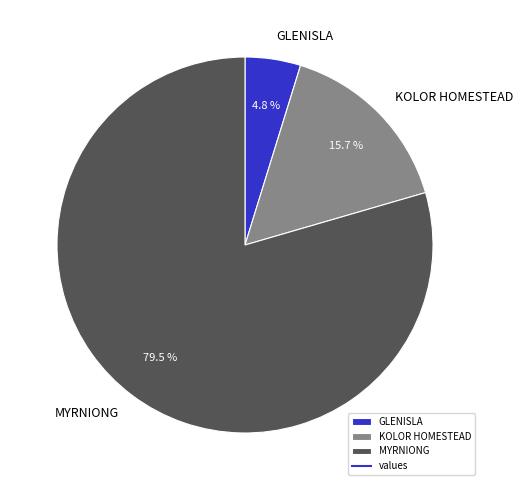

What is the smallest slice in the pie chart?

GLENISLA